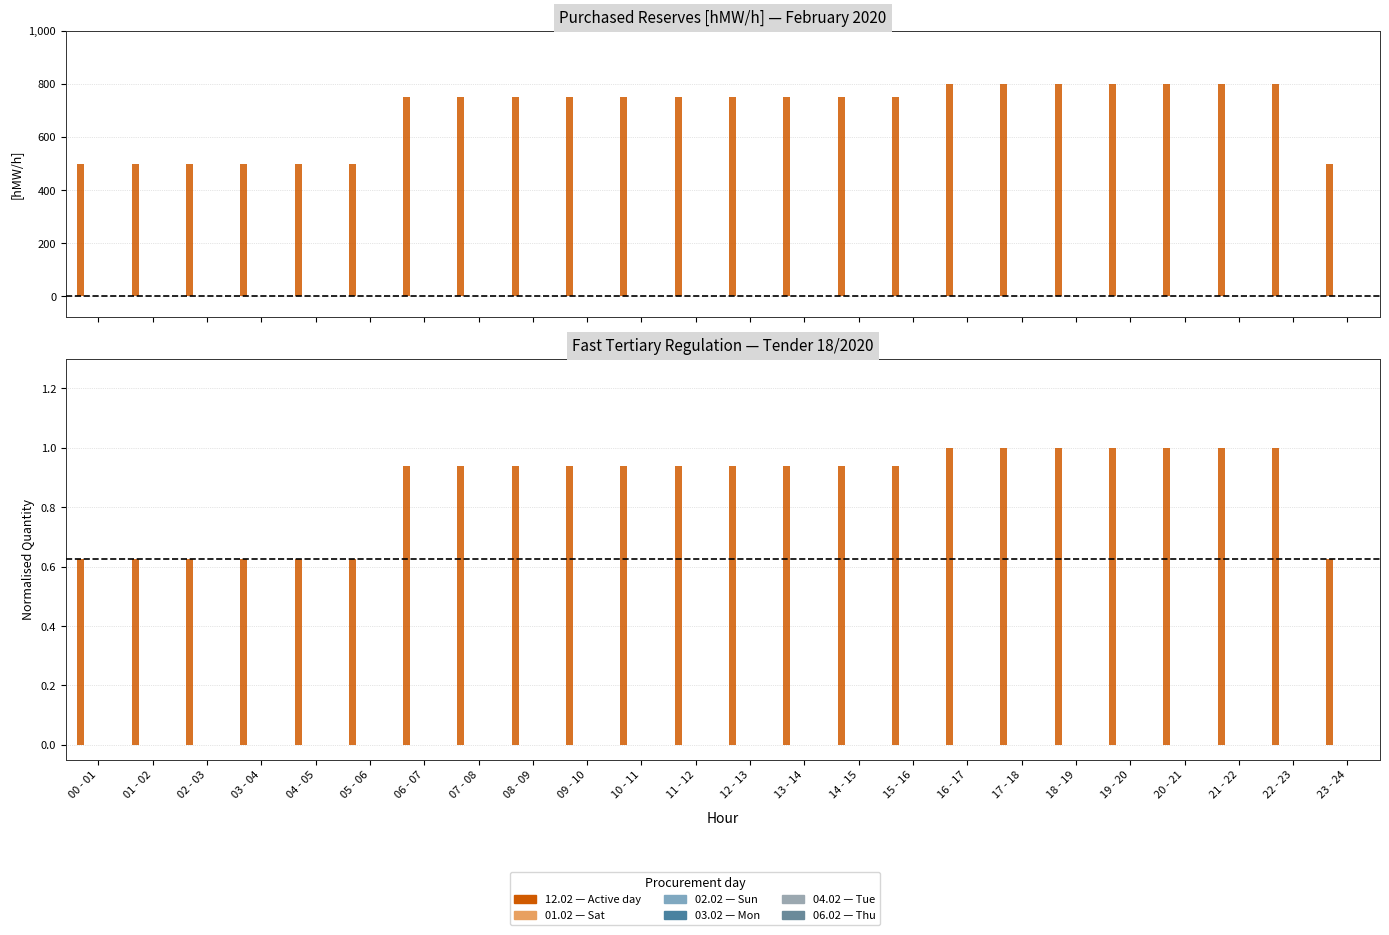

The 03.02 (col_4) series shows 0.0 at 03 - 04. True or false?

True